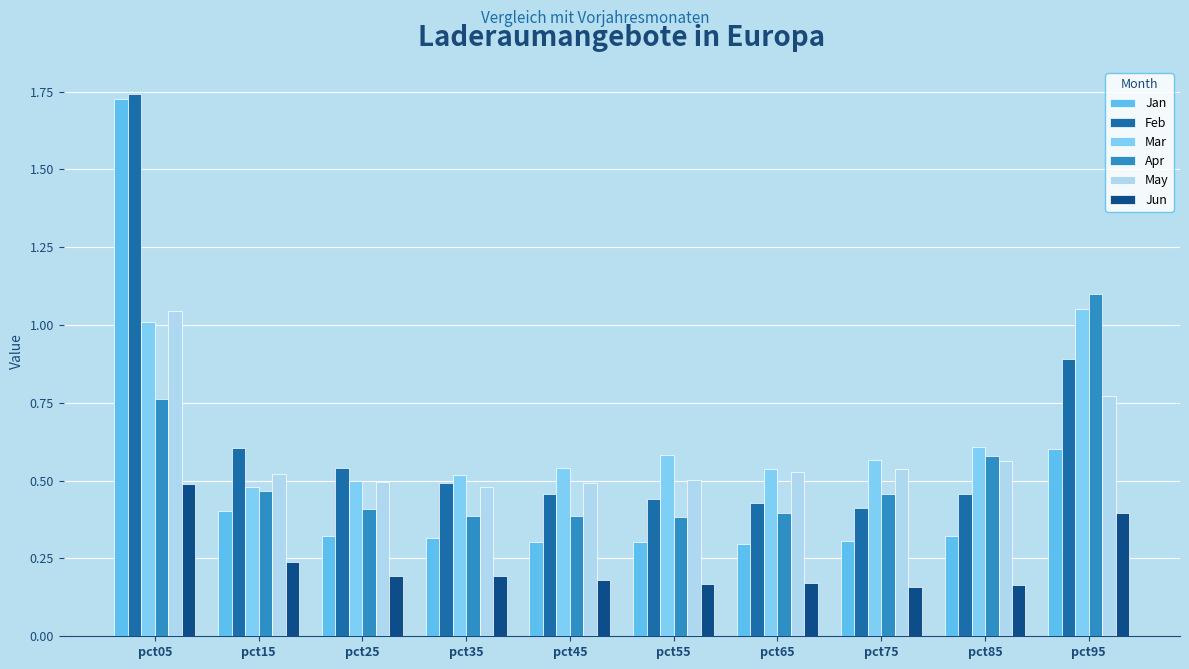

What is the difference between the May values at pct95 and pct15?

0.3